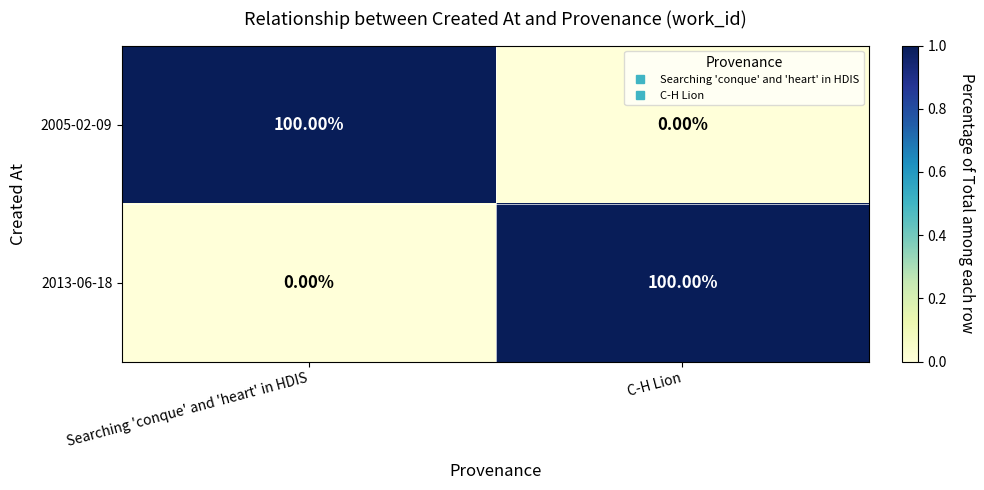

Count the number of data series in this chart.

2